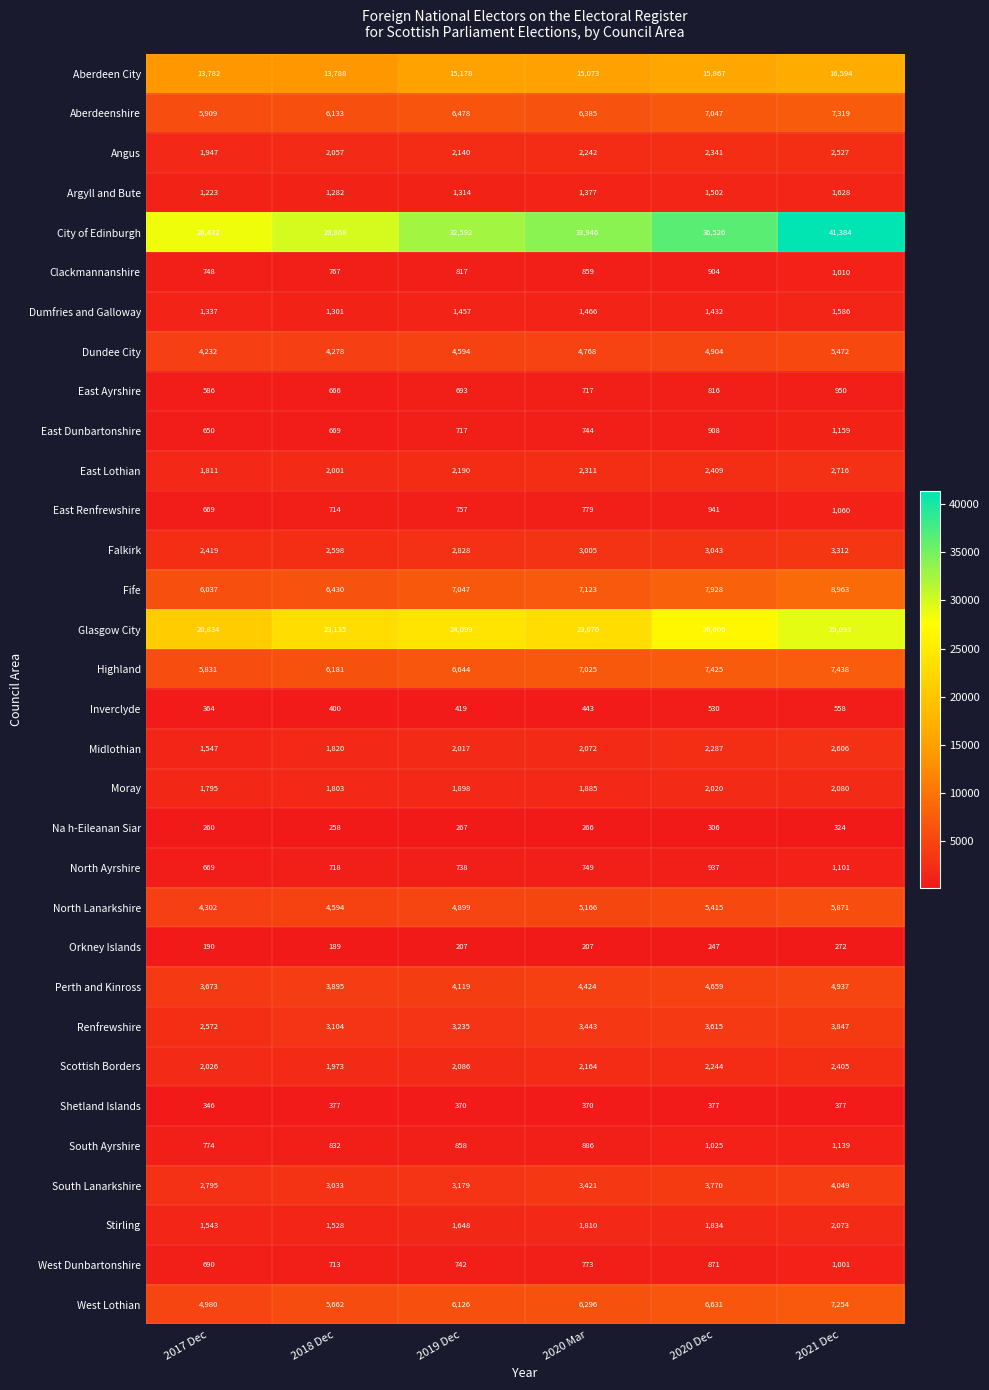

What is the total value across all series at 2020 Dec?

157367